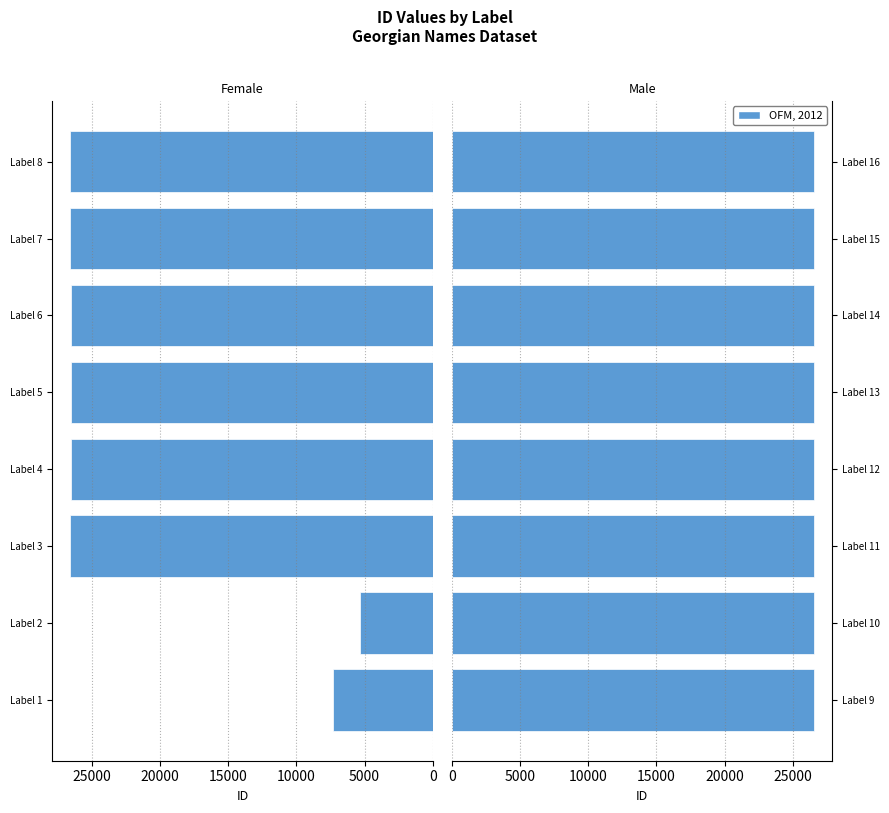

What is the value of the 2nd bar from the left?

26557